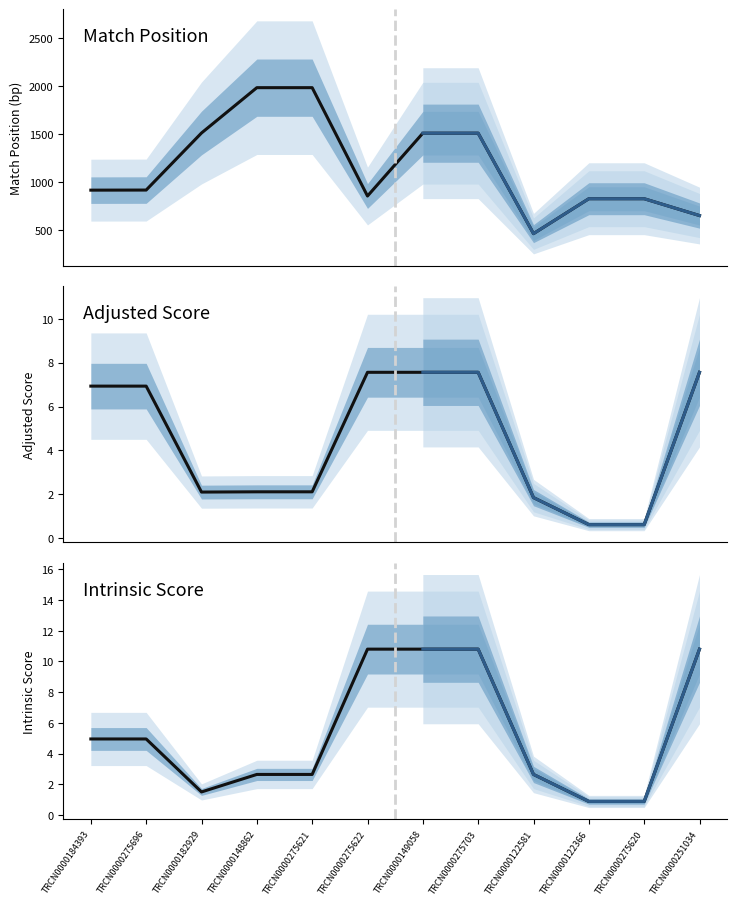

At which category does the chart reach its peak across all series?

TRCN0000148862